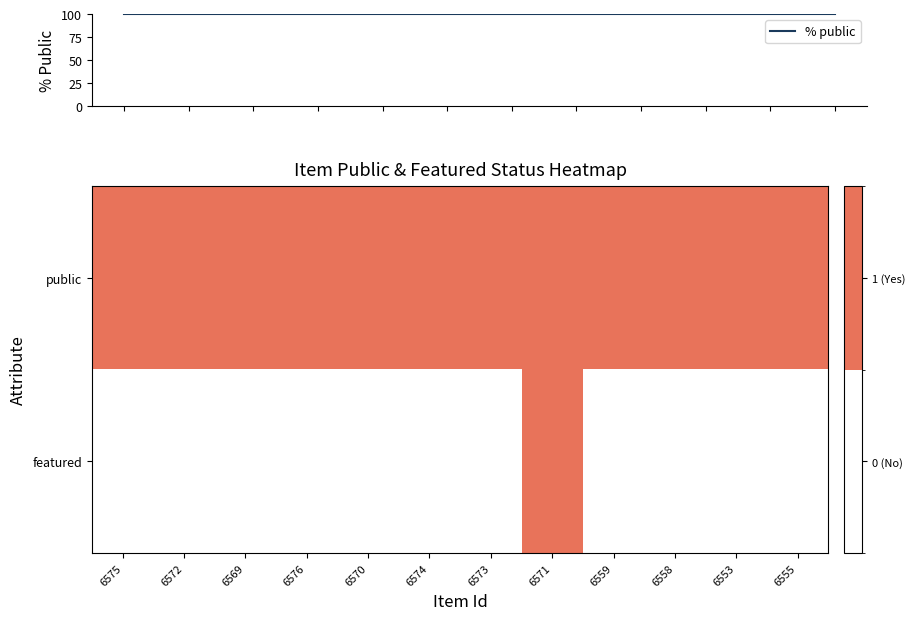

Is it true that public equals 1 at 6559?

True